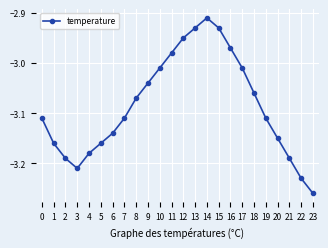

How many lines are shown in the chart?

1